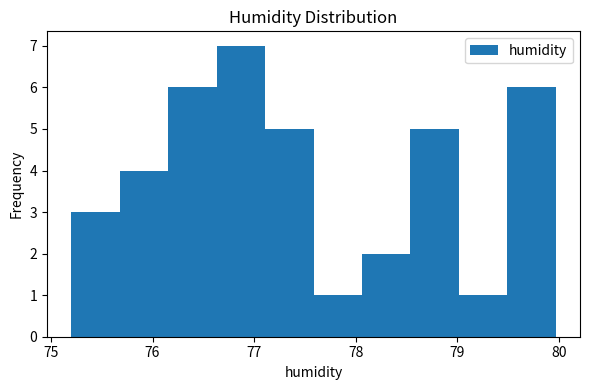

Reading left to right, list every bar in this chart as the range it spans on the x-axis followed by its height. Neither the bar edges nor the heights are printed on the chart, so give them approximately, as read against the axes.

75.2 to 75.7: 3
75.7 to 76.2: 4
76.2 to 76.6: 6
76.6 to 77.1: 7
77.1 to 77.6: 5
77.6 to 78.1: 1
78.1 to 78.5: 2
78.5 to 79.0: 5
79.0 to 79.5: 1
79.5 to 80.0: 6